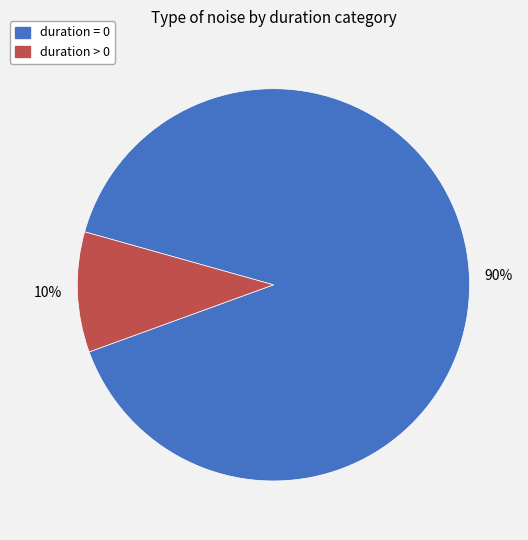

How many segments does this pie chart have?

2